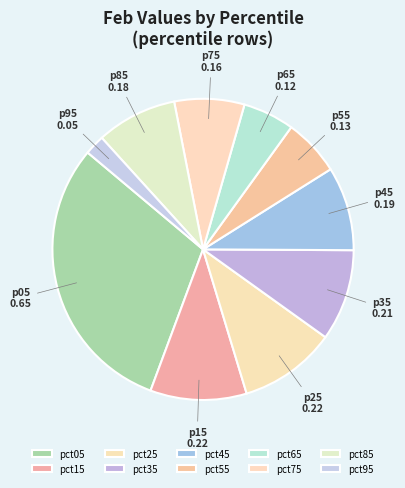

How many slices are in this pie chart?

10